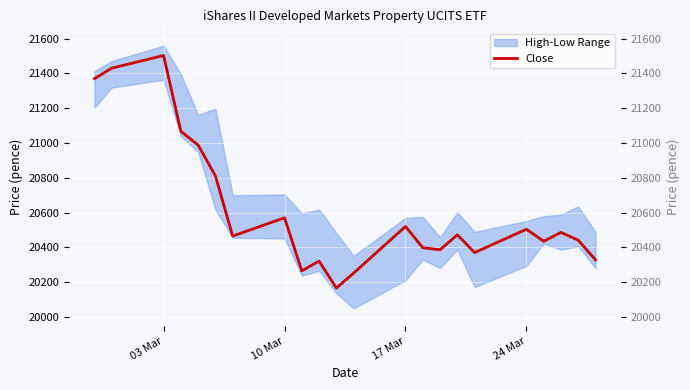

Reading left to right, extract all data points from this chart.

21370	21430	21503	21067	20988	20811	20465	20570	20265	20321	20166	20252	20520	20398	20386	20472	20370	20504	20435	20486	20441	20328